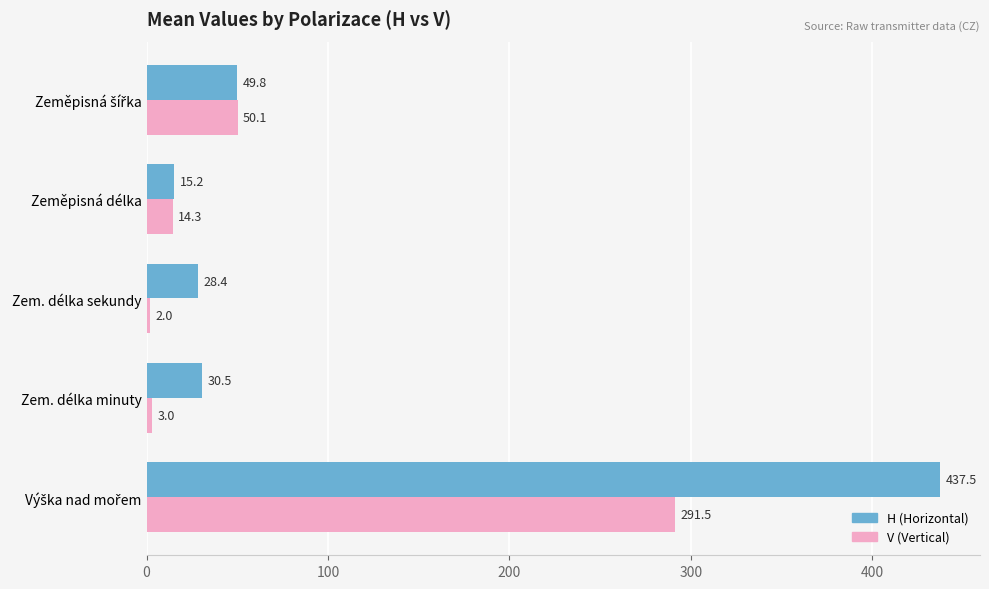

What is the difference between the highest and lowest values at Zem. délka minuty?

27.5